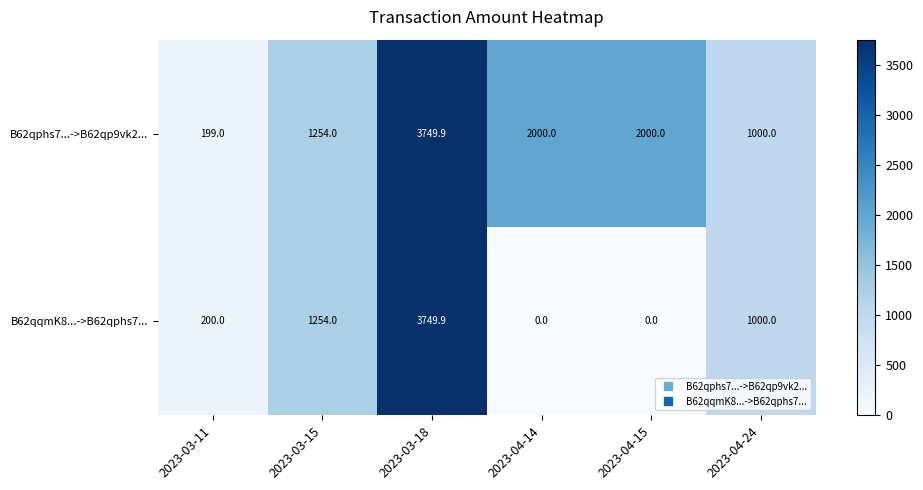

How many data points does each series have?

6